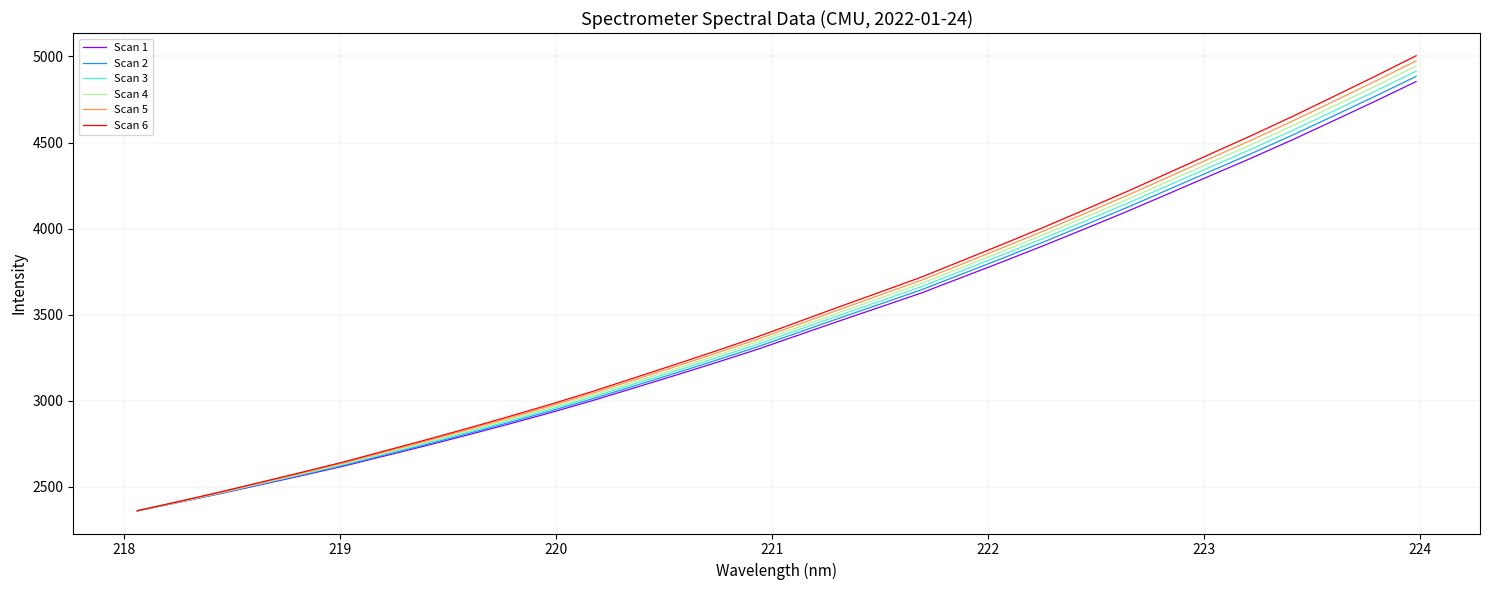

Which series has the widest spread of values?

Scan 6